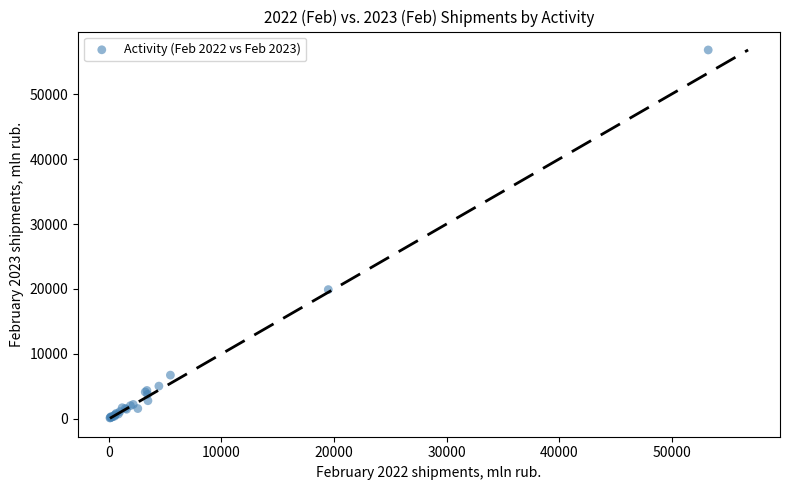

What Y value in the scatter plot is closest to 28467?

19905.4